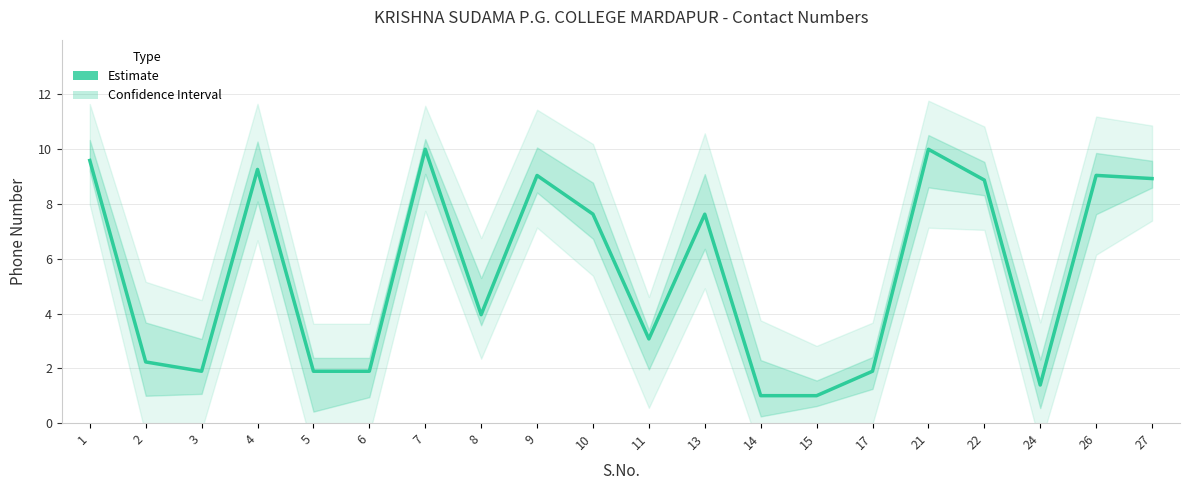

List the labels in order of value, largest first.

7, 21, 1, 4, 26, 9, 27, 22, 10, 13, 8, 11, 2, 5, 3, 6, 17, 24, 14, 15